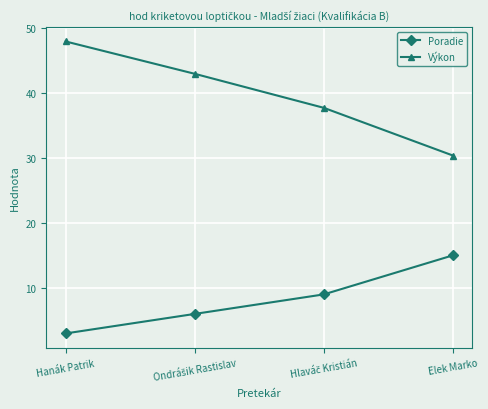

At how many categories does at least one series exceed 26?

4